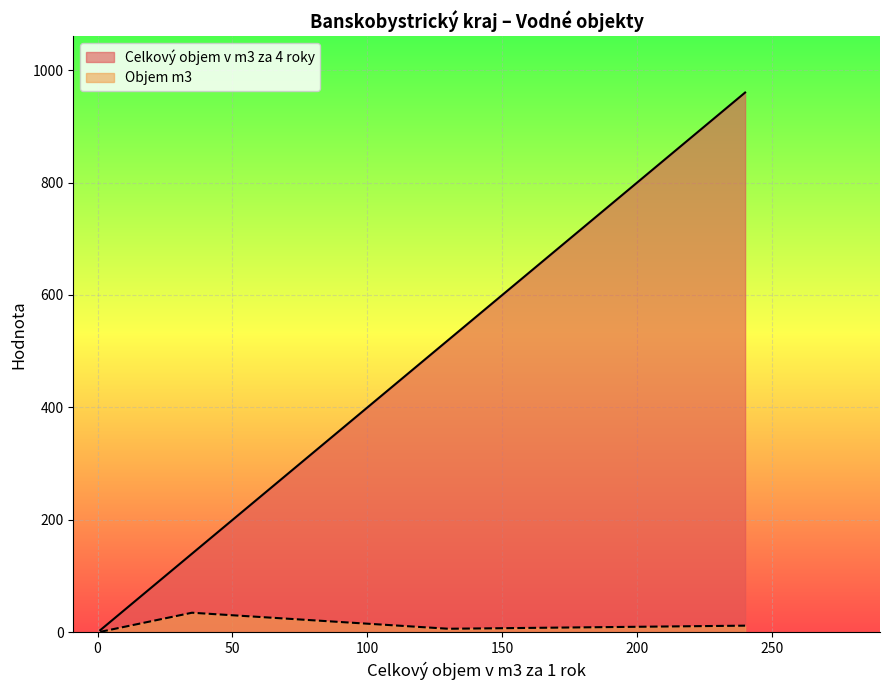

Is it true that Celkový objem v m3 za 4 roky equals 6.8 at 1?

False